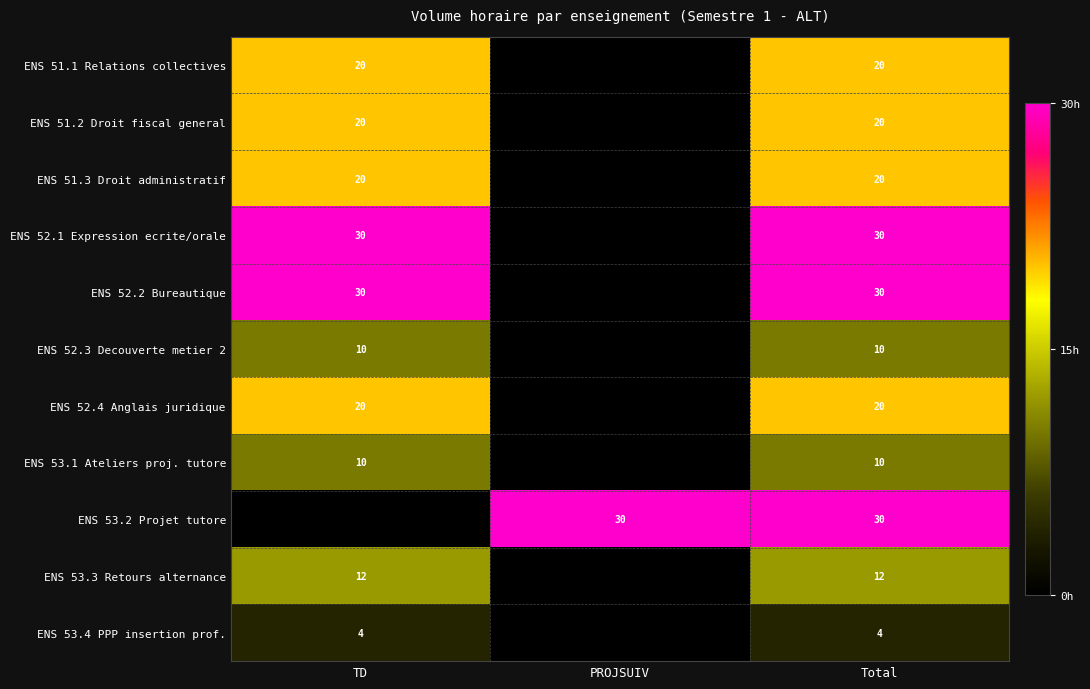

What is the sum of the ENS 52.2 Bureautique values at TD and Total?

60